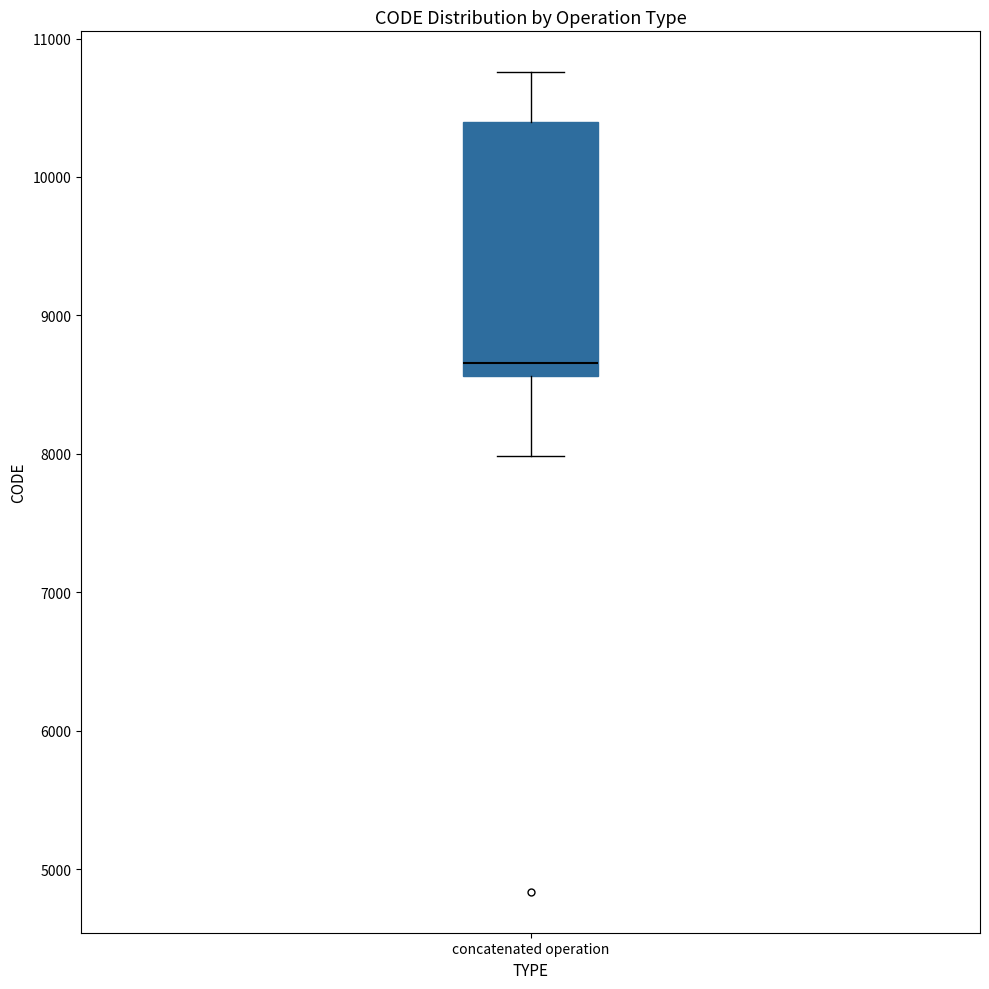

Read this box plot against the y-axis: the position of the median line, the range covered by the box, and the ends of both whiskers. The values are not printed on the chart, so give them approximately, as read against the axis.

median 8700, box 8600 to 10400, whiskers 8000 to 10800